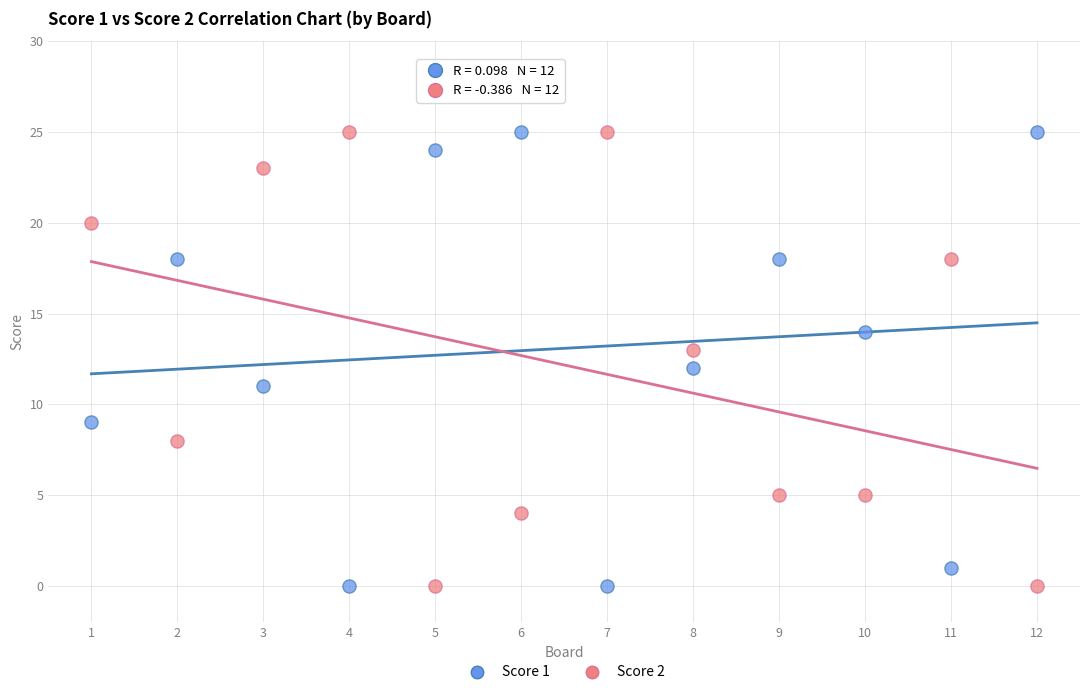

Across all data points, what is the range of X values (max minus min)?

11